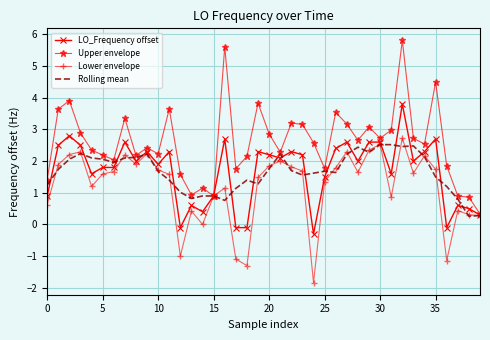

Which series has the largest total across all categories?

Upper envelope